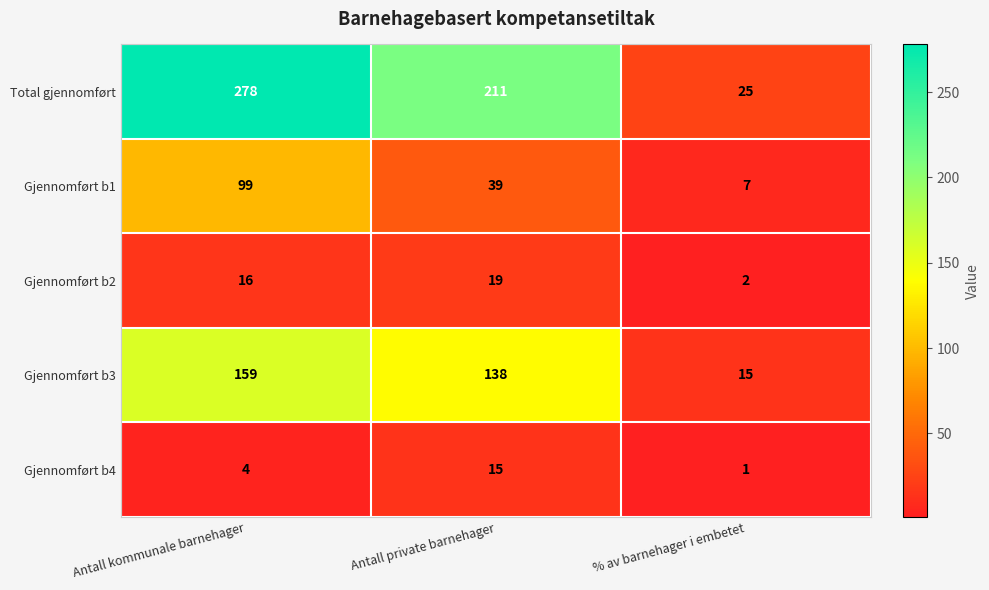

What is the average value of the Gjennomført b2 series?

12